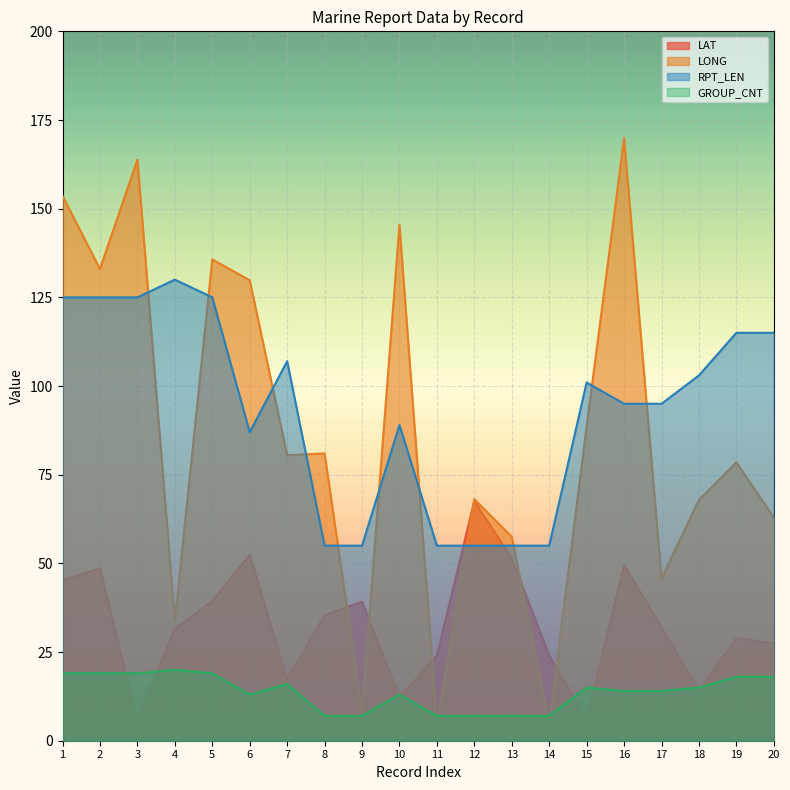

What is the difference between the highest and lowest values at 19?

97.0